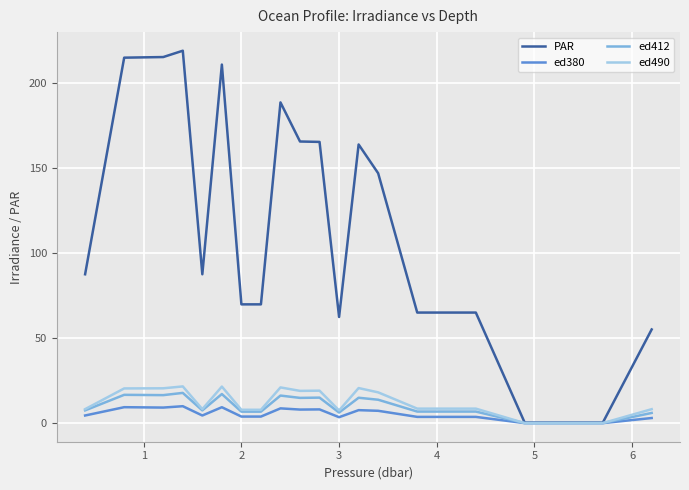

Which series has the largest total across all categories?

PAR